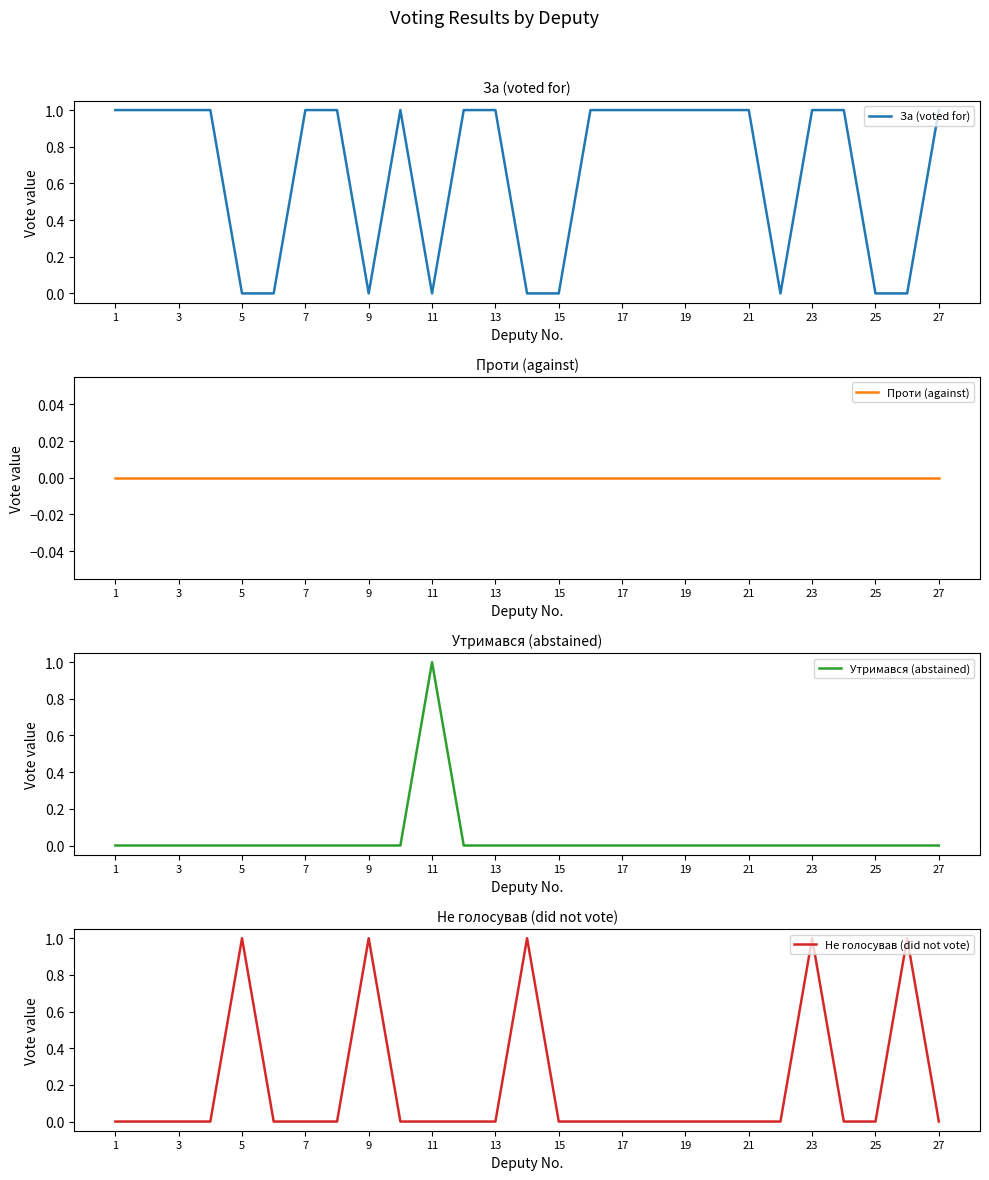

Reading right to left, what are all the values shown in this chart?

За (voted for): 1	0	0	1	1	0	1	1	1	1	1	1	0	0	1	1	0	1	0	1	1	0	0	1	1	1	1
Проти (against): 0	0	0	0	0	0	0	0	0	0	0	0	0	0	0	0	0	0	0	0	0	0	0	0	0	0	0
Утримався (abstained): 0	0	0	0	0	0	0	0	0	0	0	0	0	0	0	0	1	0	0	0	0	0	0	0	0	0	0
Не голосував (did not vote): 0	1	0	0	1	0	0	0	0	0	0	0	0	1	0	0	0	0	1	0	0	0	1	0	0	0	0